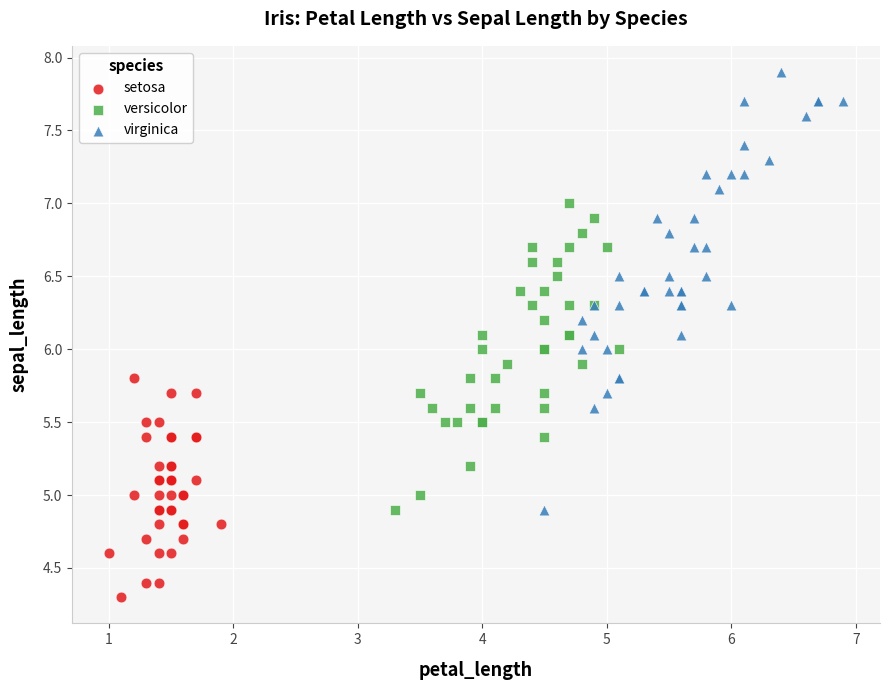

Which series reaches the minimum Y coordinate?

setosa